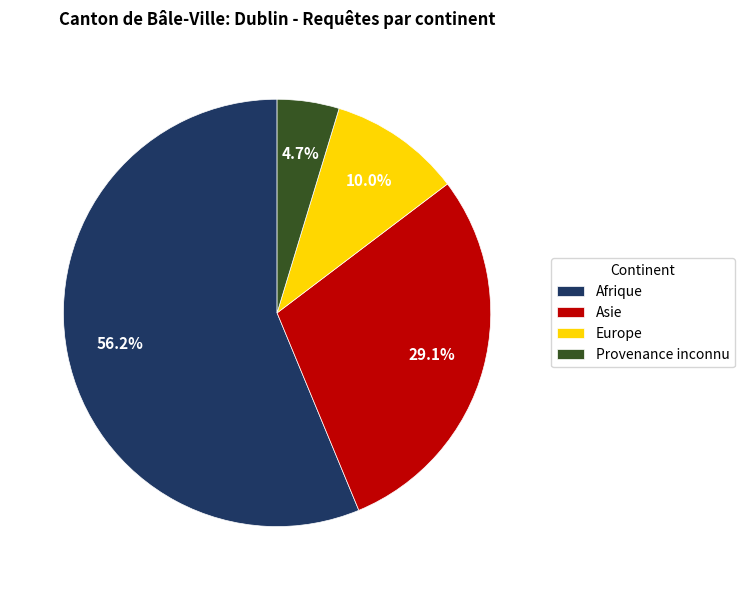

Which slice is the smallest?

Provenance inconnu